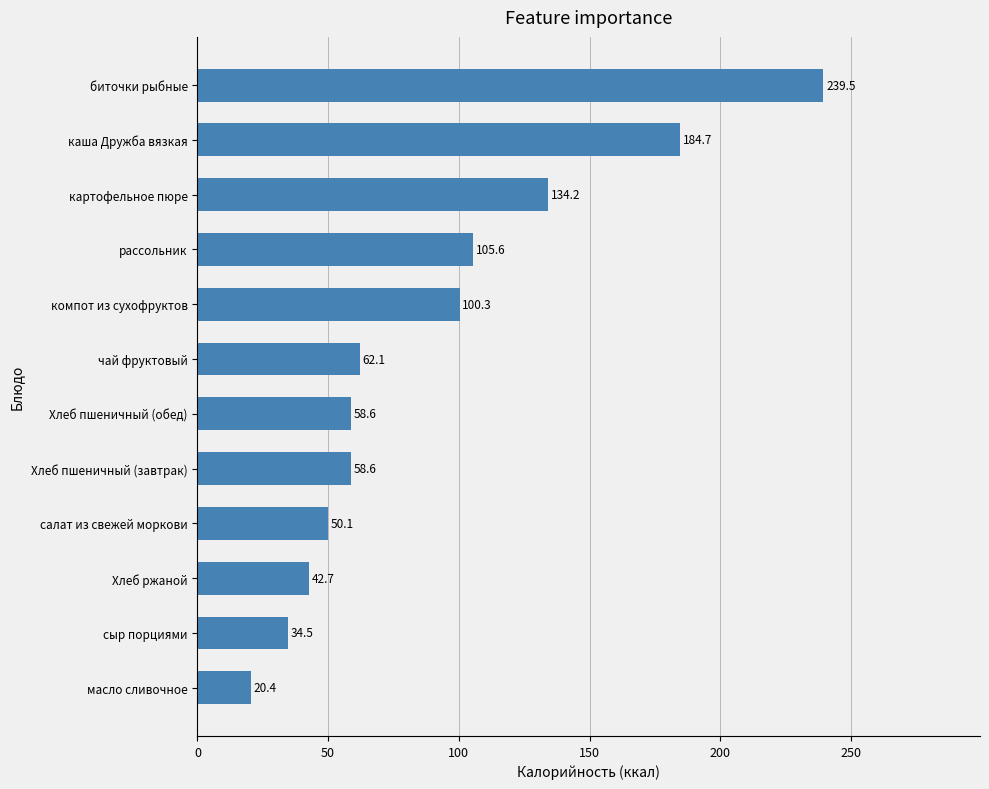

True or false: the data shows 23.3 at Хлеб ржаной.

False